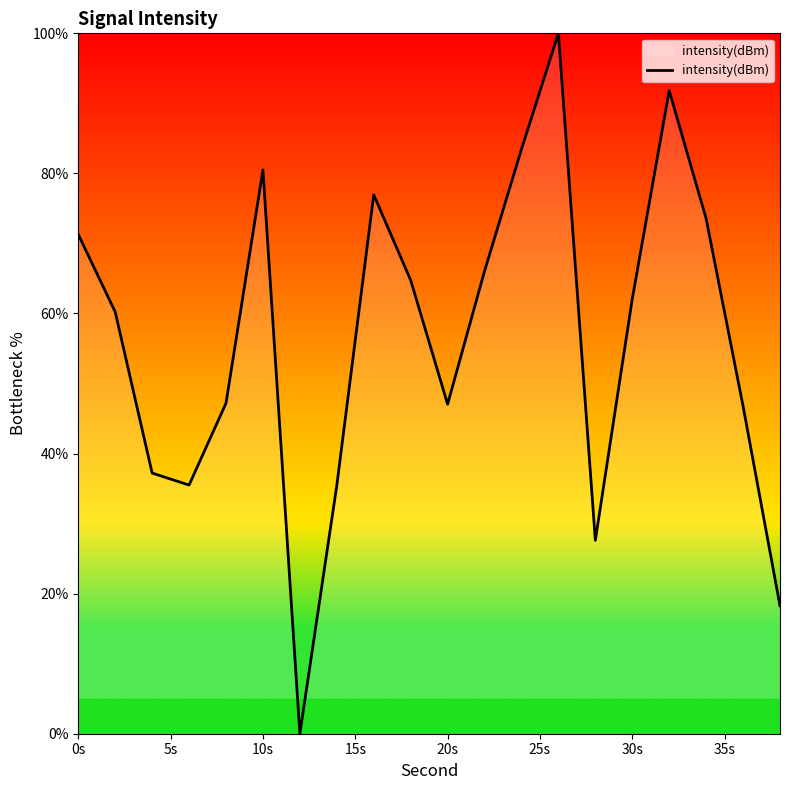

What is the difference between the maximum and minimum values?

100.0